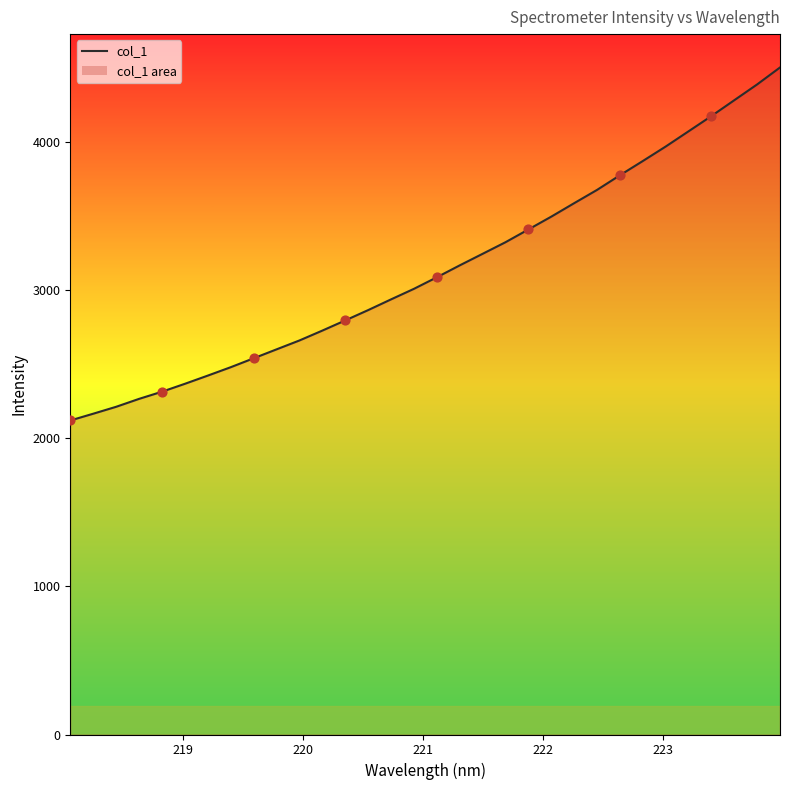

Which has a higher value, 219.9712 or 218.0596?

219.9712